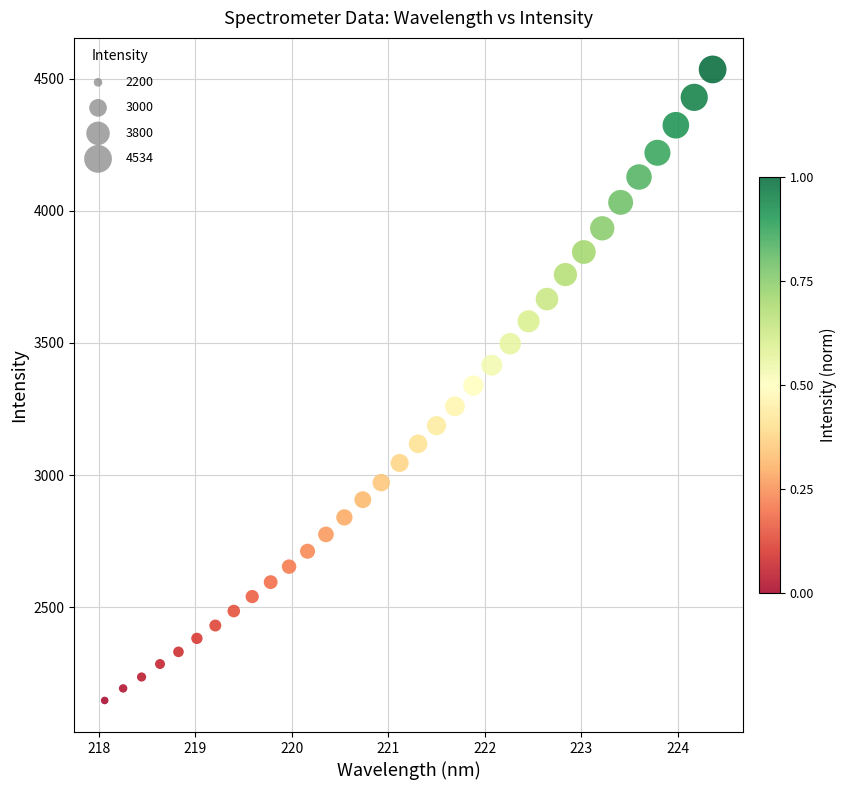

What is the range of X values (max minus min)?

6.3